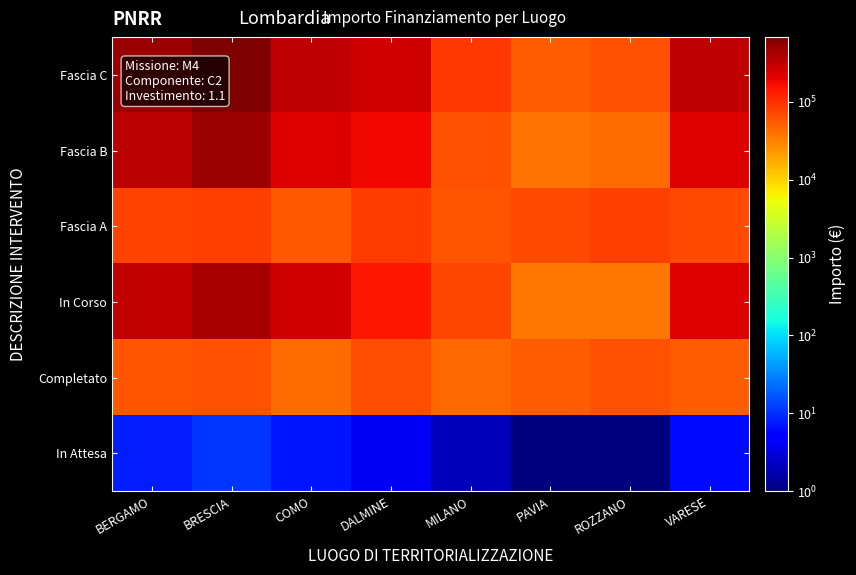

Between BERGAMO and BRESCIA, which series saw the biggest shift?

Fascia C